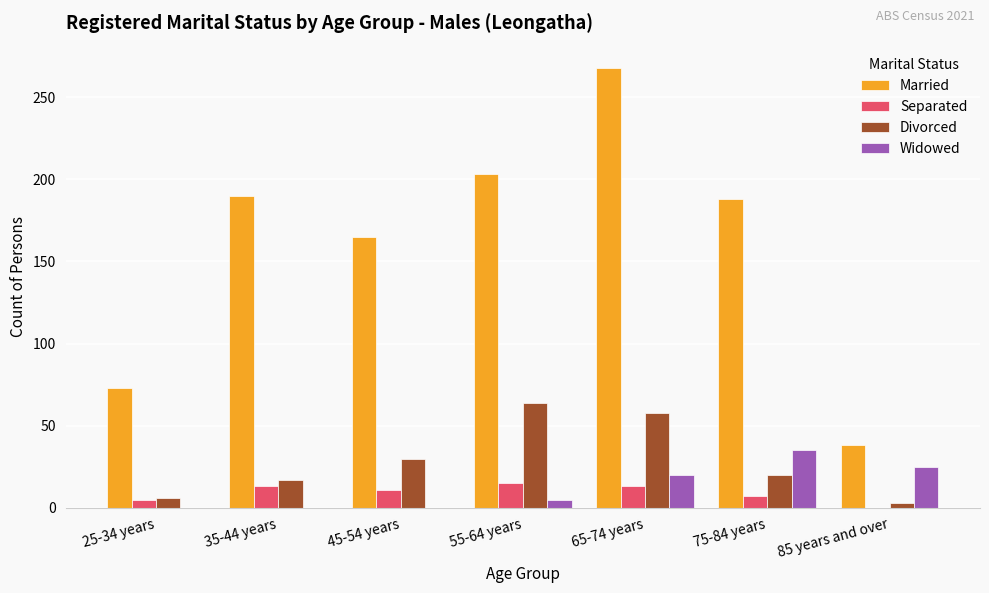

At which category is the sum across all series the highest?

65-74 years